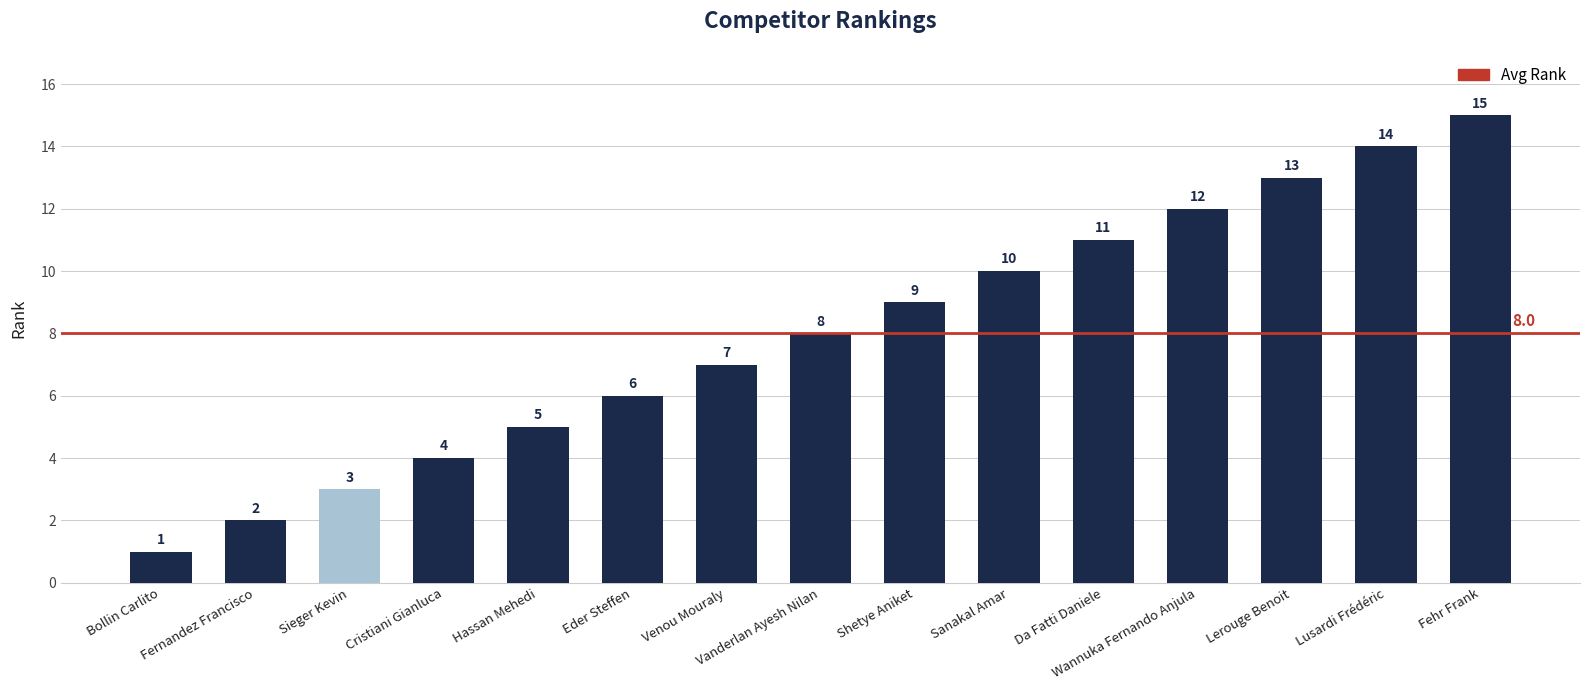

What is the maximum value shown in the chart?

15